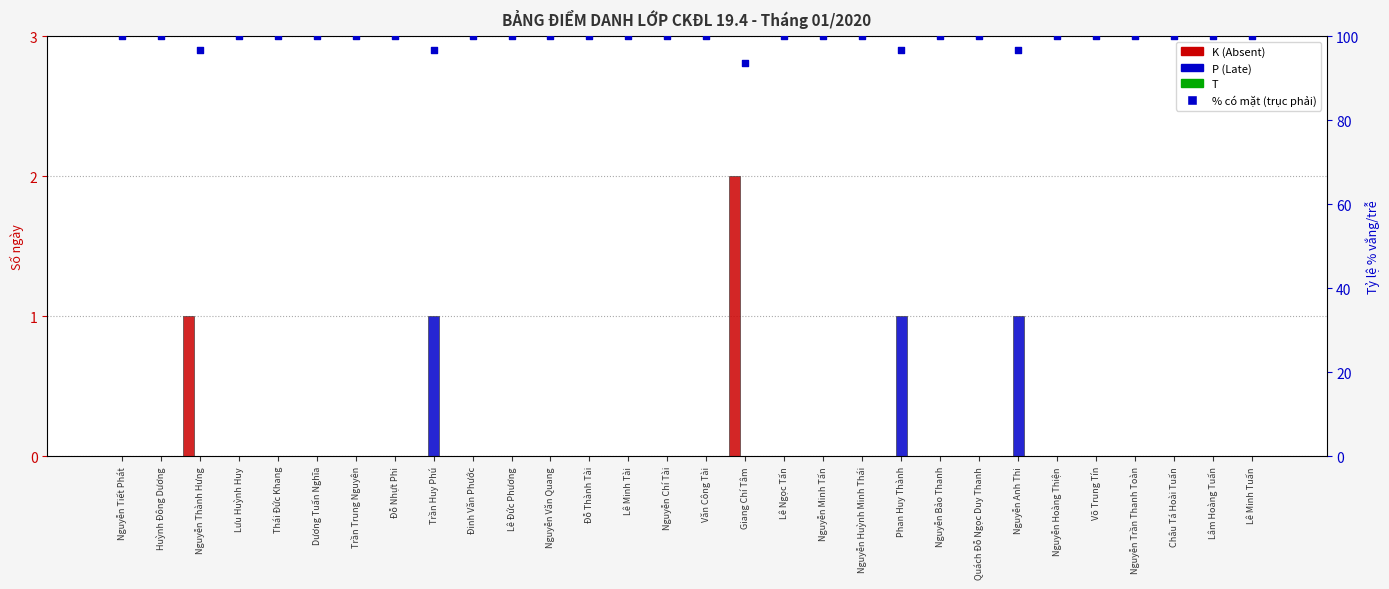

What are all the series names shown in the legend?

K (Absent), P (Late), T, % có mặt